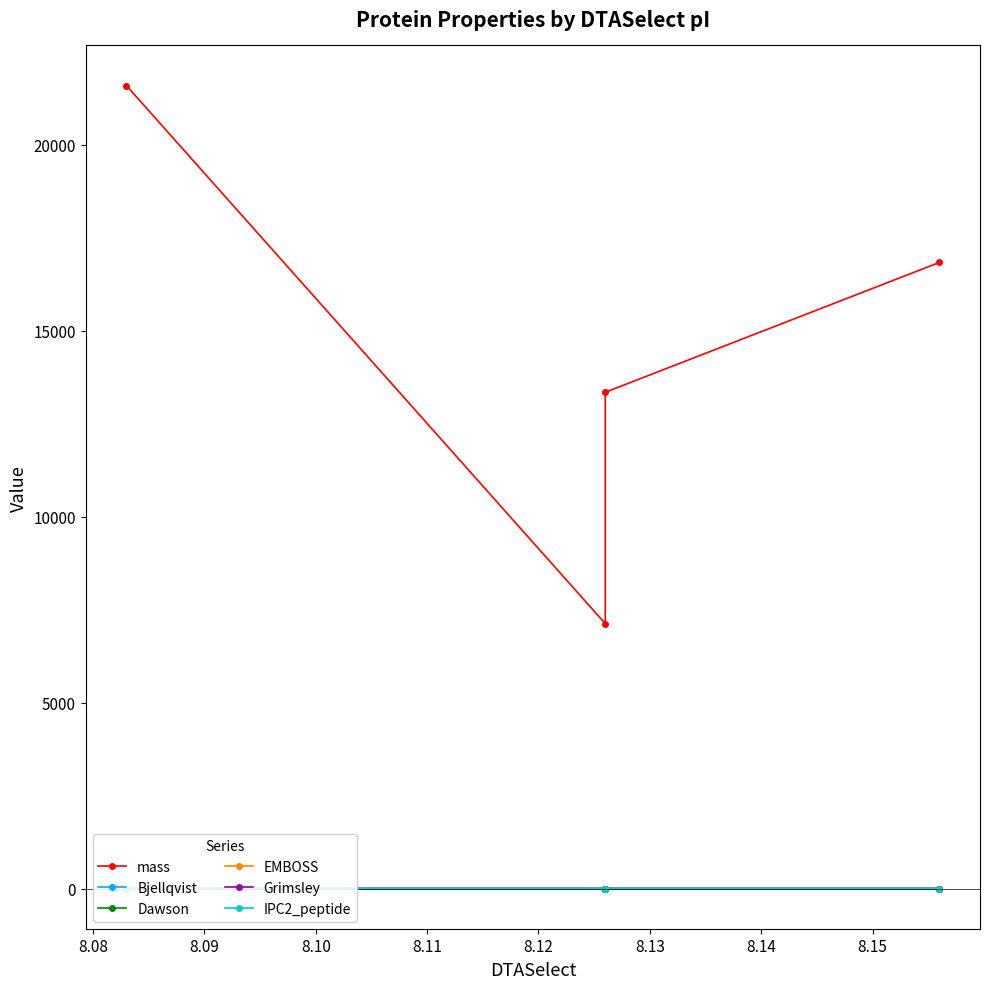

Which series has the largest total across all categories?

mass